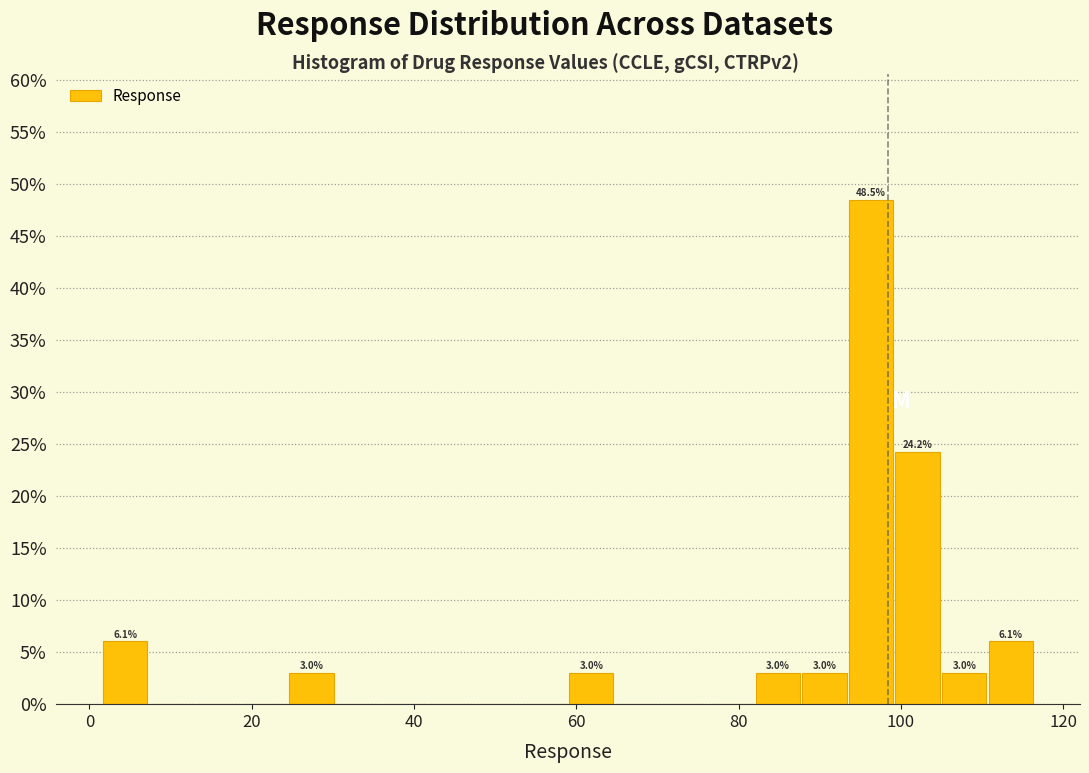

Read against the x-axis, roughly where is the centre of the tallest bar?

96